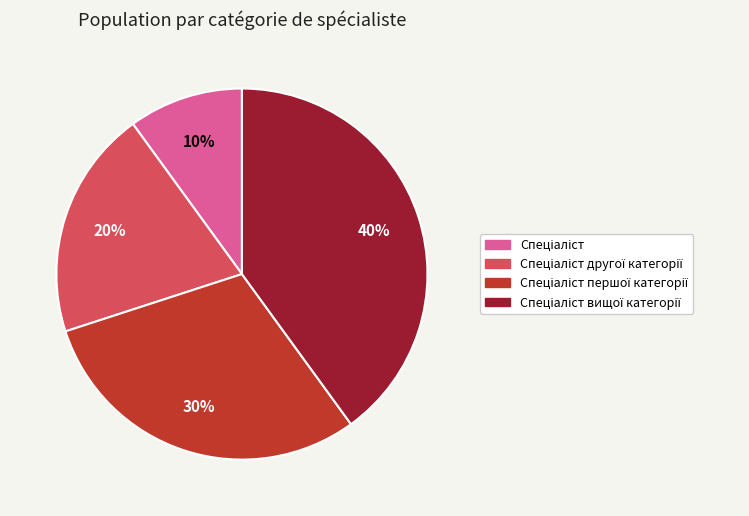

Does any single category account for the majority?

No